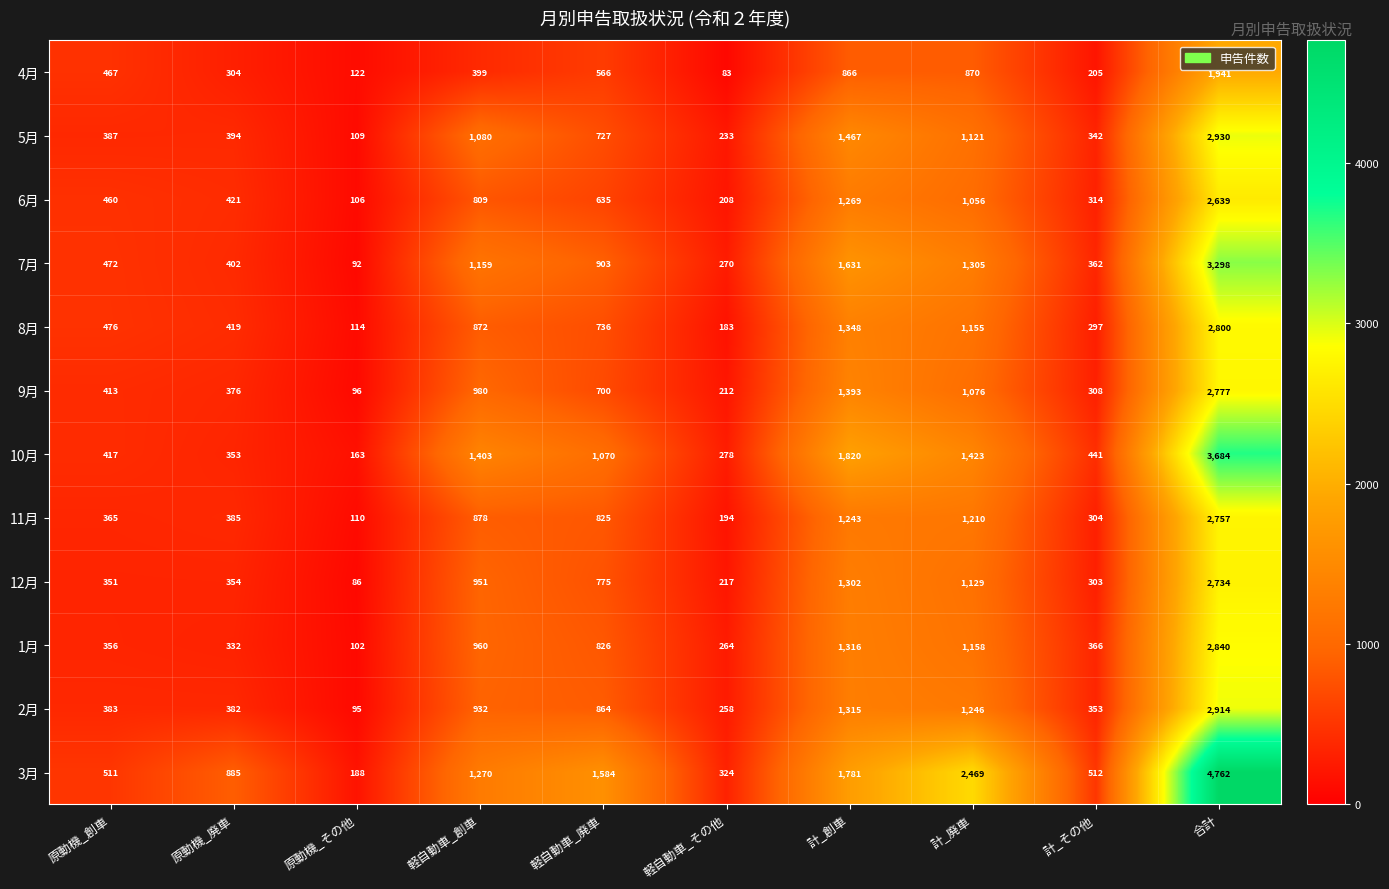

Where is 1月 nearest to the value 1471?

計_創車